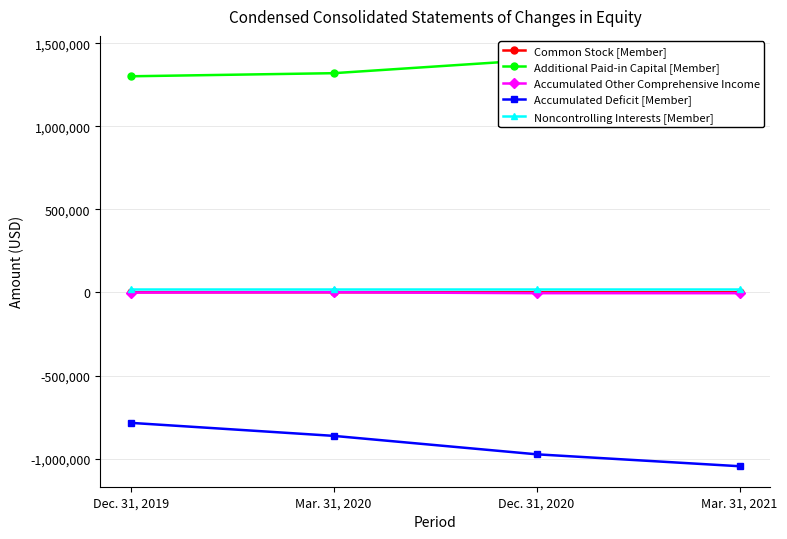

What are all the series names shown in the legend?

Common Stock [Member], Additional Paid-in Capital [Member], Accumulated Other Comprehensive Income, Accumulated Deficit [Member], Noncontrolling Interests [Member]